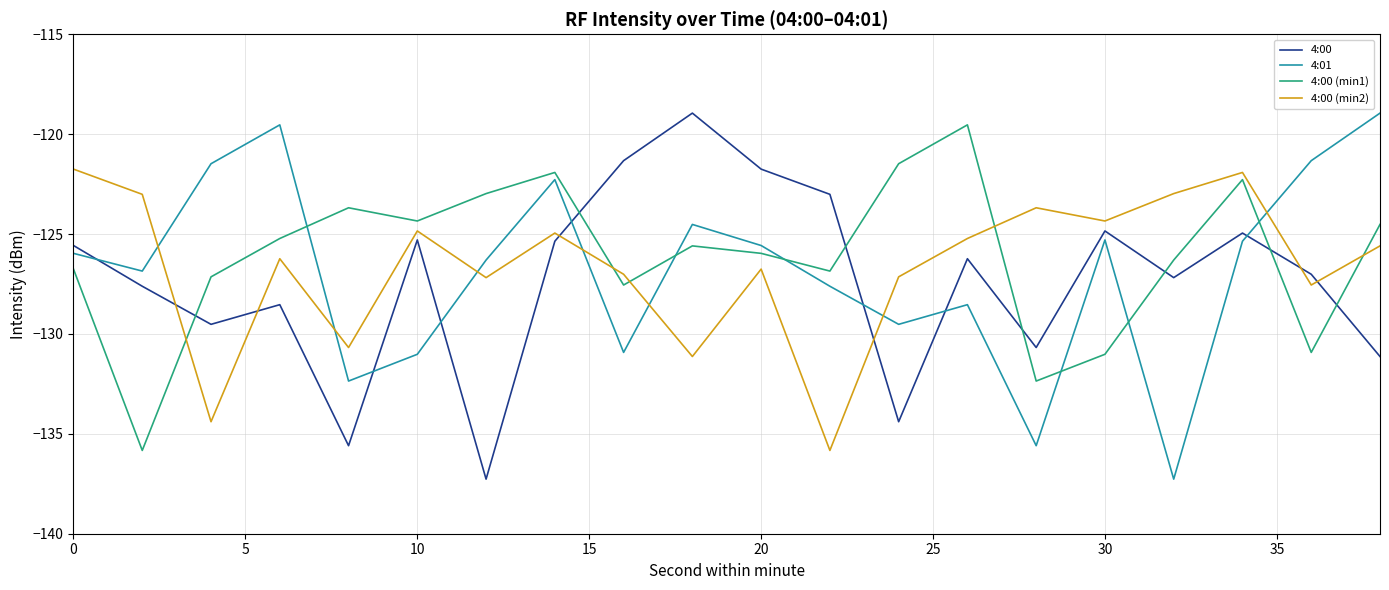

What is the difference between the maximum and minimum values in the 4:00 (min2) series?

14.1